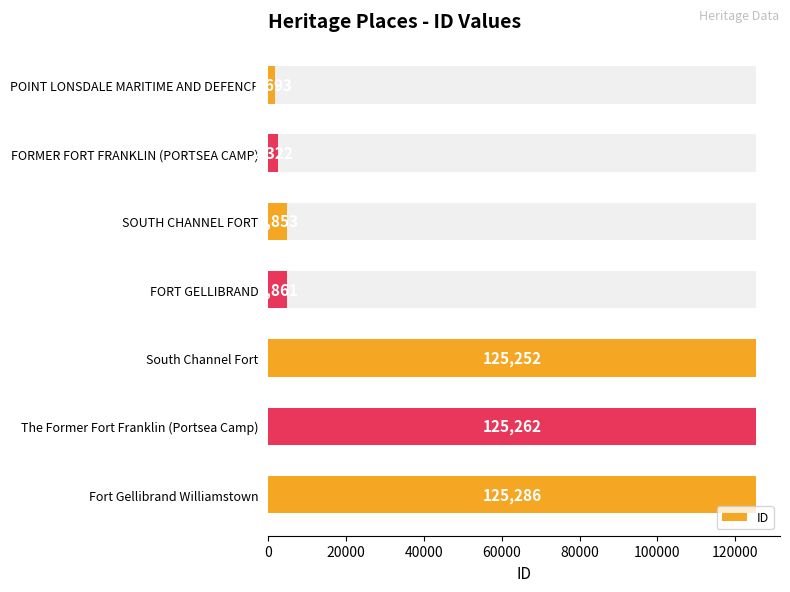

What is the minimum value shown in the chart?

1693